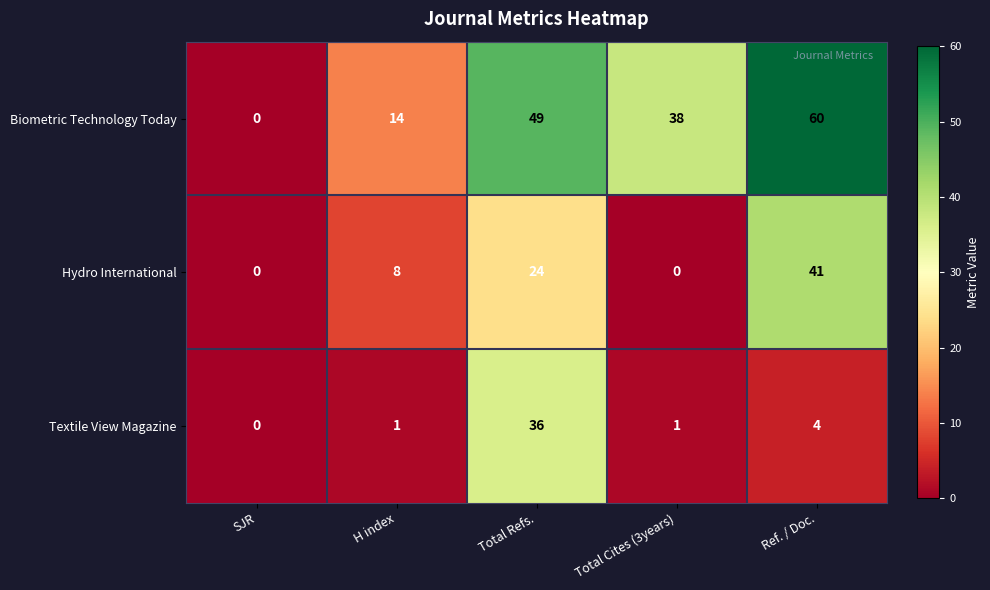

True or false: Textile View Magazine has a value of 7 at Ref. / Doc..

False